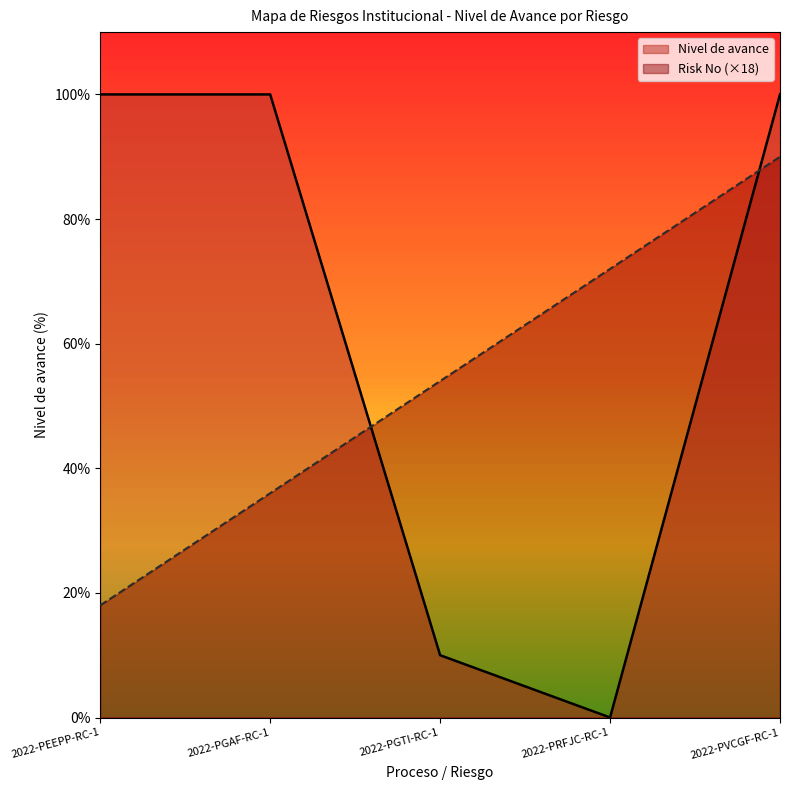

What is the approximate value of Risk No at 2022-PEEPP-RC-1?

18